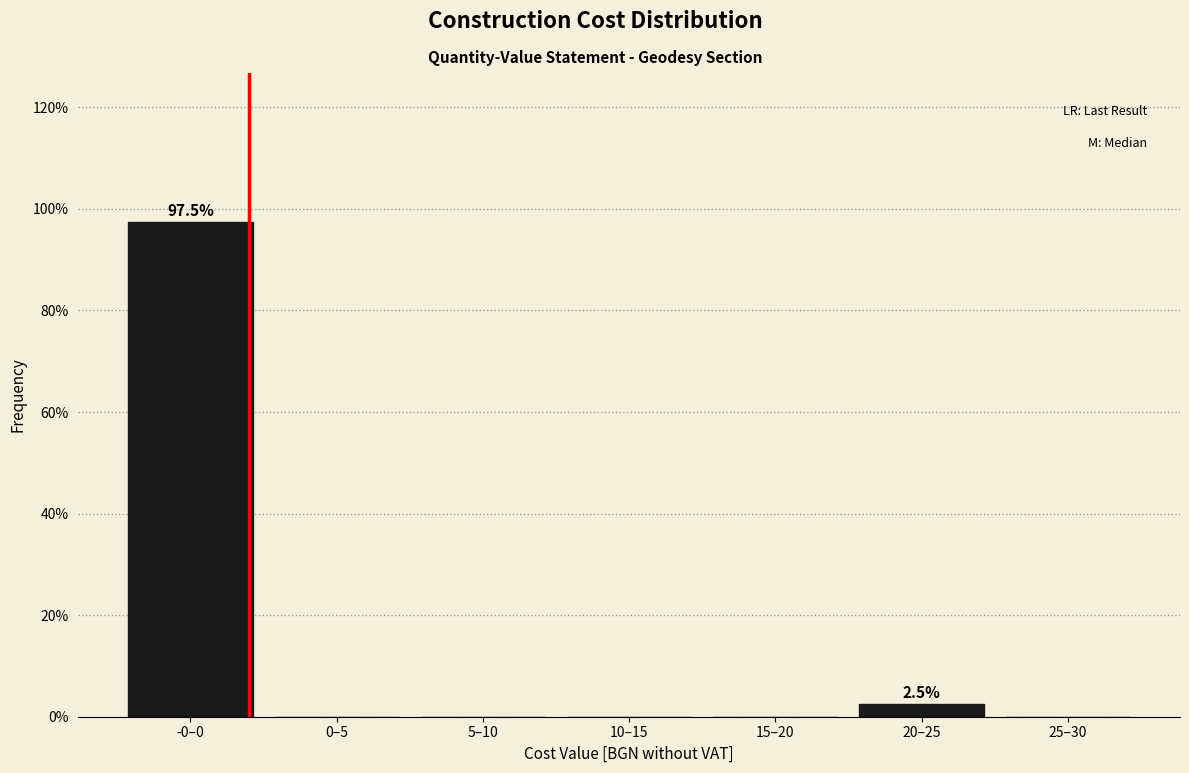

Reading left to right, transcribe all the data shown in this chart.

-0–0=97.5	0–5=0.0	5–10=0.0	10–15=0.0	15–20=0.0	20–25=2.5	25–30=0.0